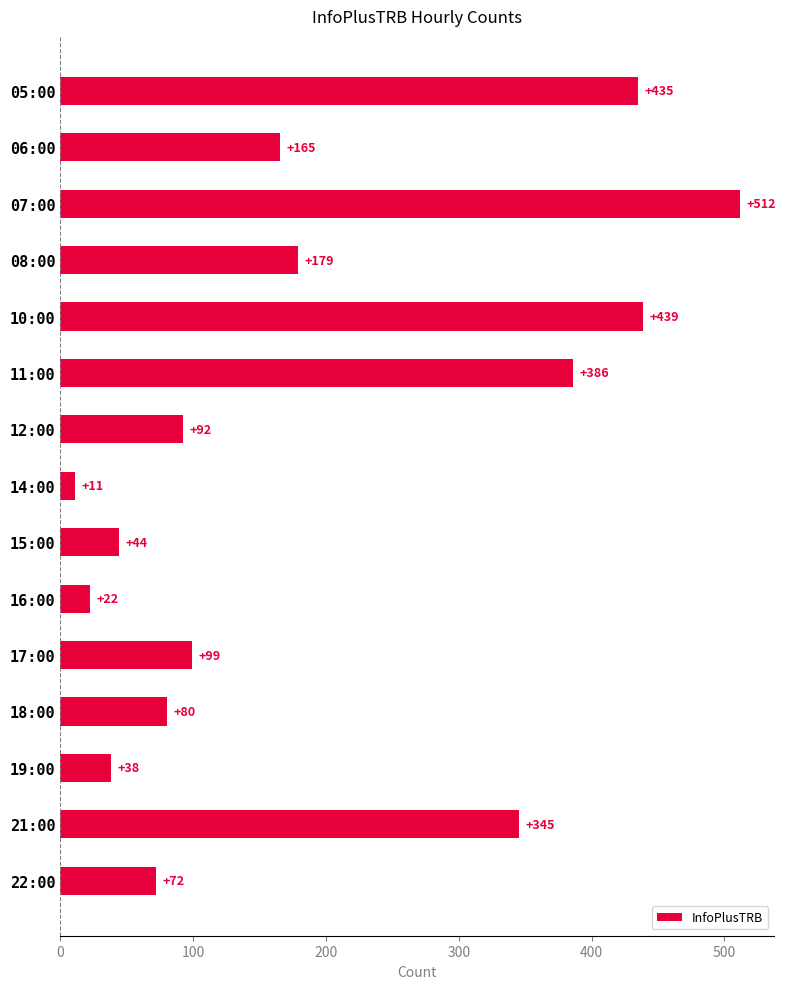

List the labels in order of value, largest first.

07:00, 10:00, 05:00, 11:00, 21:00, 08:00, 06:00, 17:00, 12:00, 18:00, 22:00, 15:00, 19:00, 16:00, 14:00